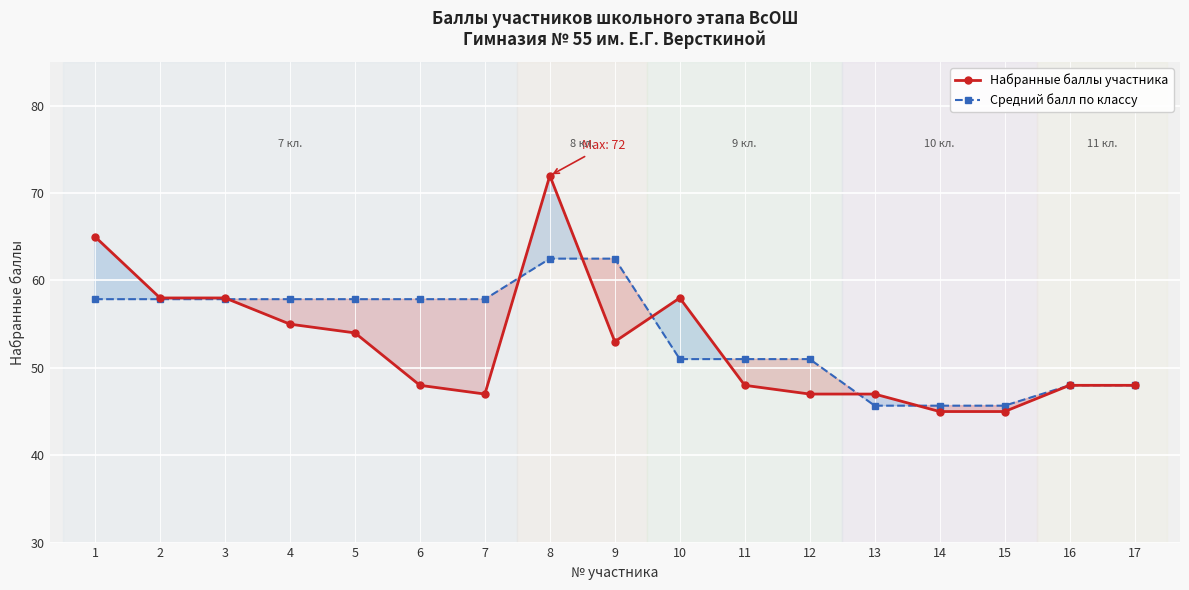

At which category is the sum across all series the highest?

8